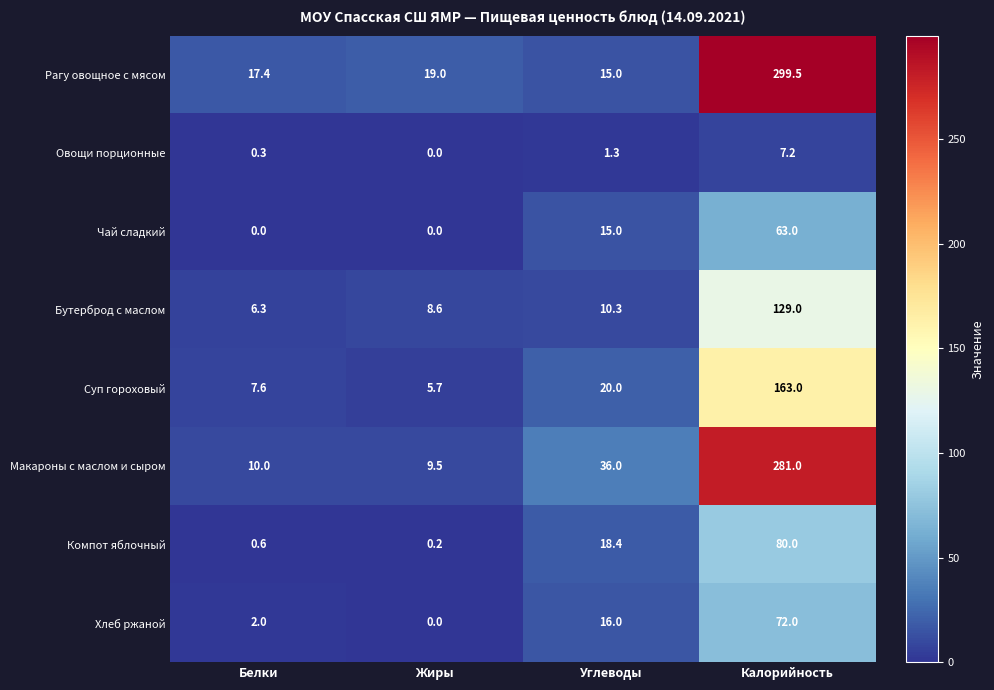

What is the maximum value shown in the chart?

299.5